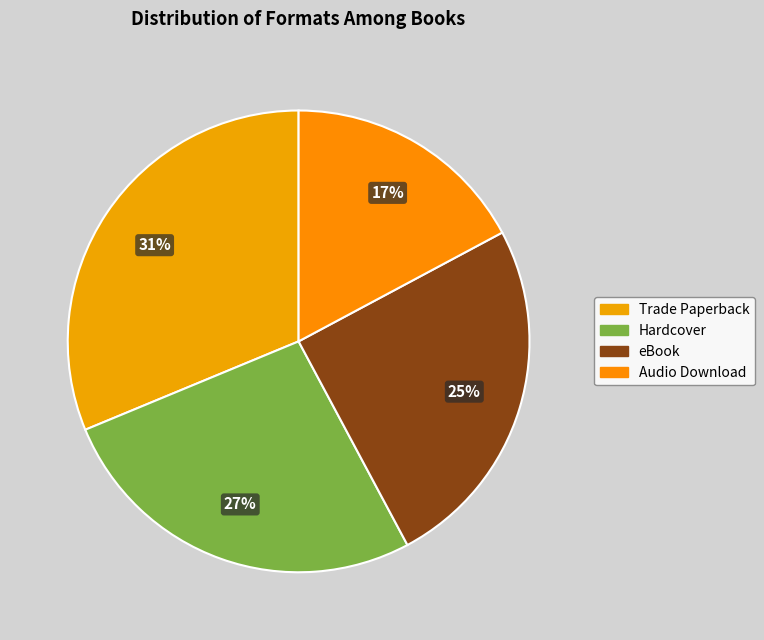

To the nearest percent, what is the difference between the largest and smallest slice percentages?

14%